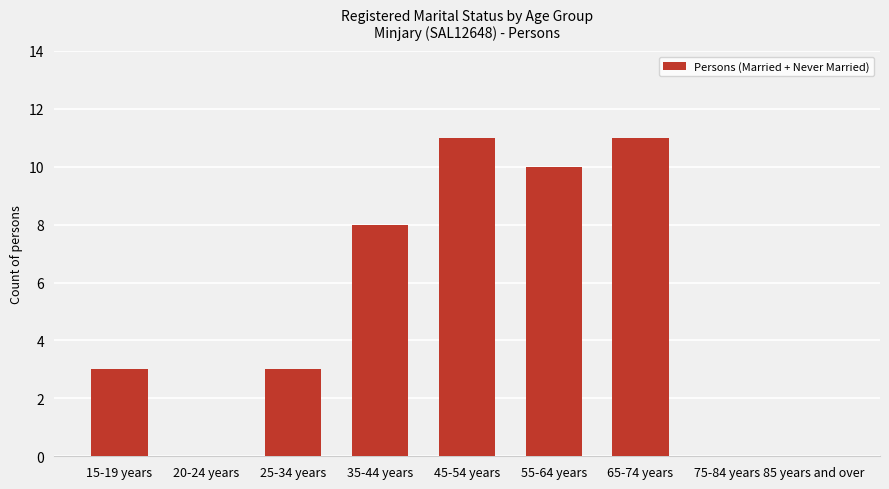

What is the sum of the values at 15-19 years and 20-24 years?

3